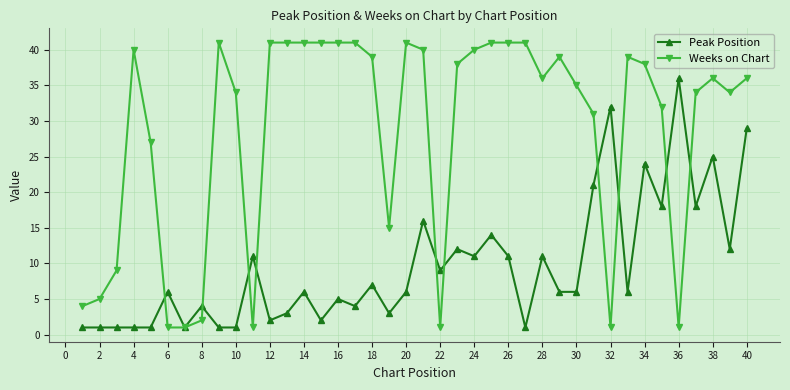

At how many categories does at least one series exceed 10?

33